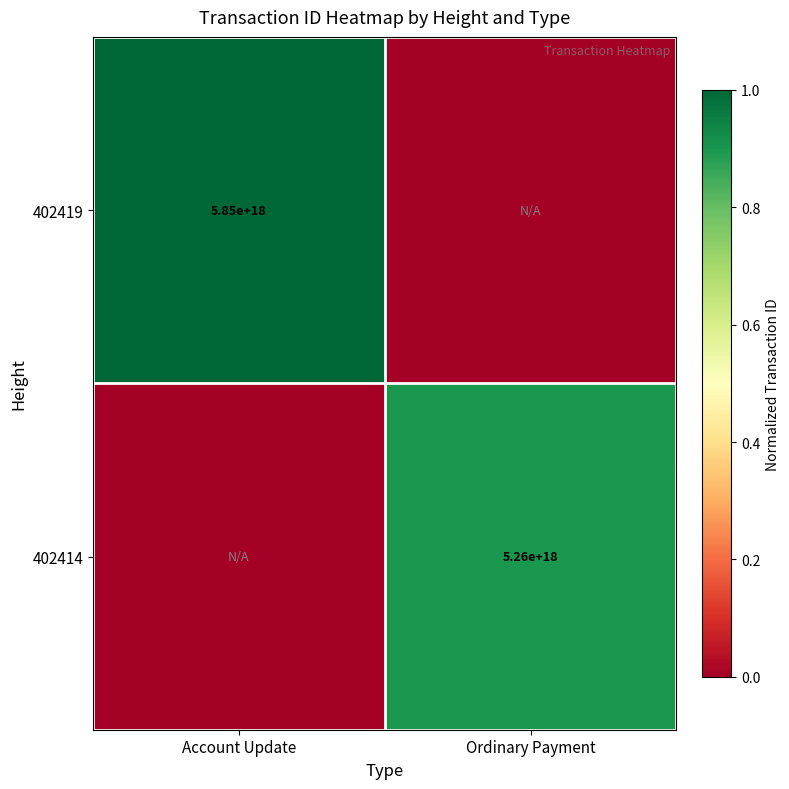

What is the total value across all series at Account Update?

1.0